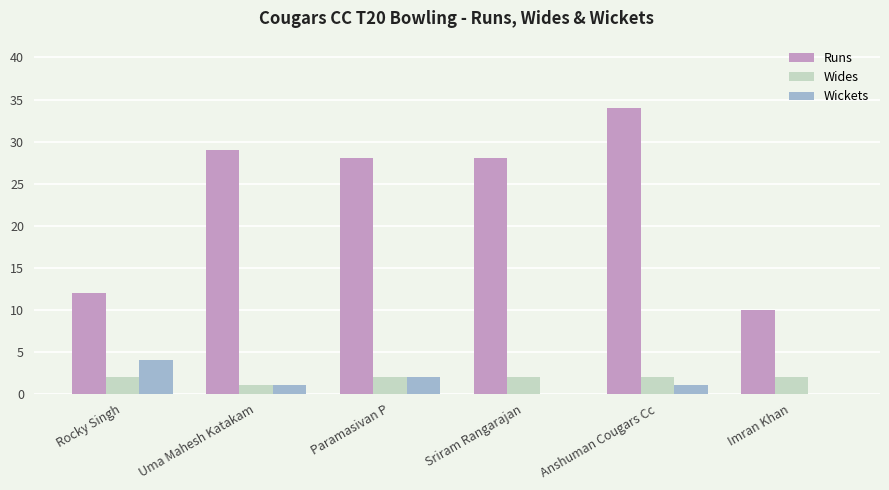

What is the difference between the Wickets values at Imran Khan and Uma Mahesh Katakam?

1